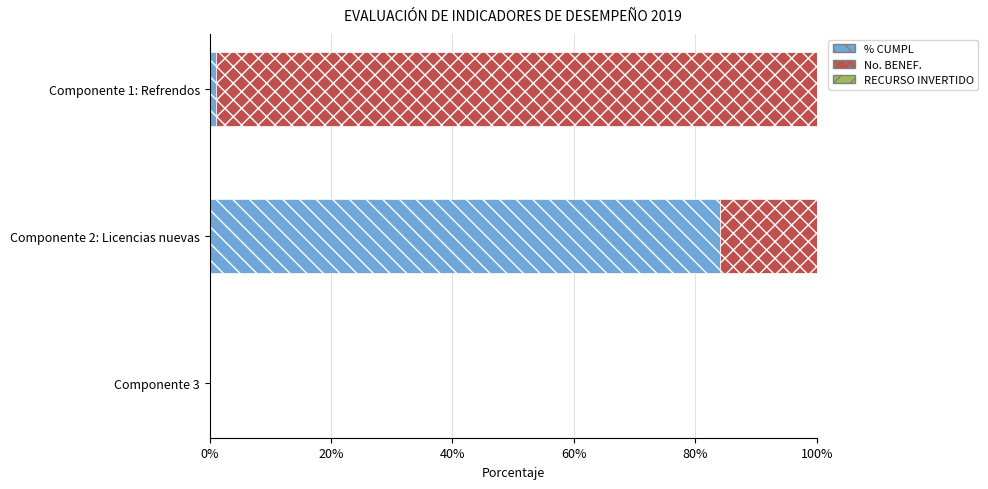

What is the sum of the % CUMPL values at Componente 3 and Componente 2: Licencias nuevas?

84.0